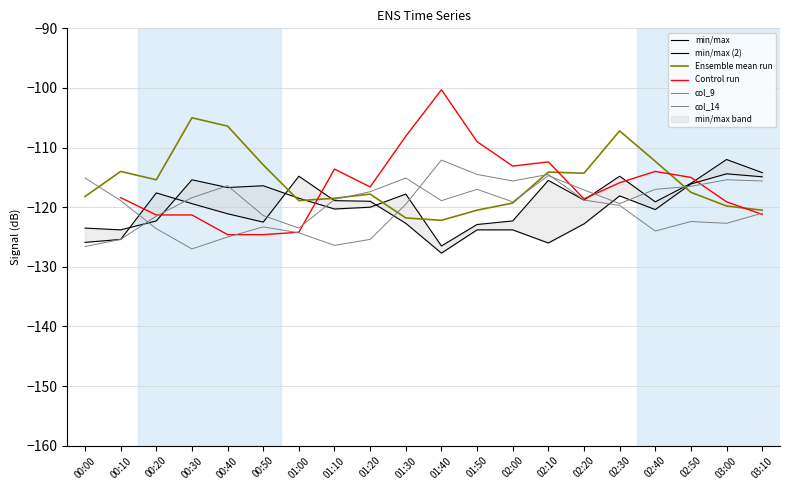

Rank the series at 01:50 from lowest to highest value.

min/max (2), min/max, Ensemble mean run, col_14, col_9, Control run